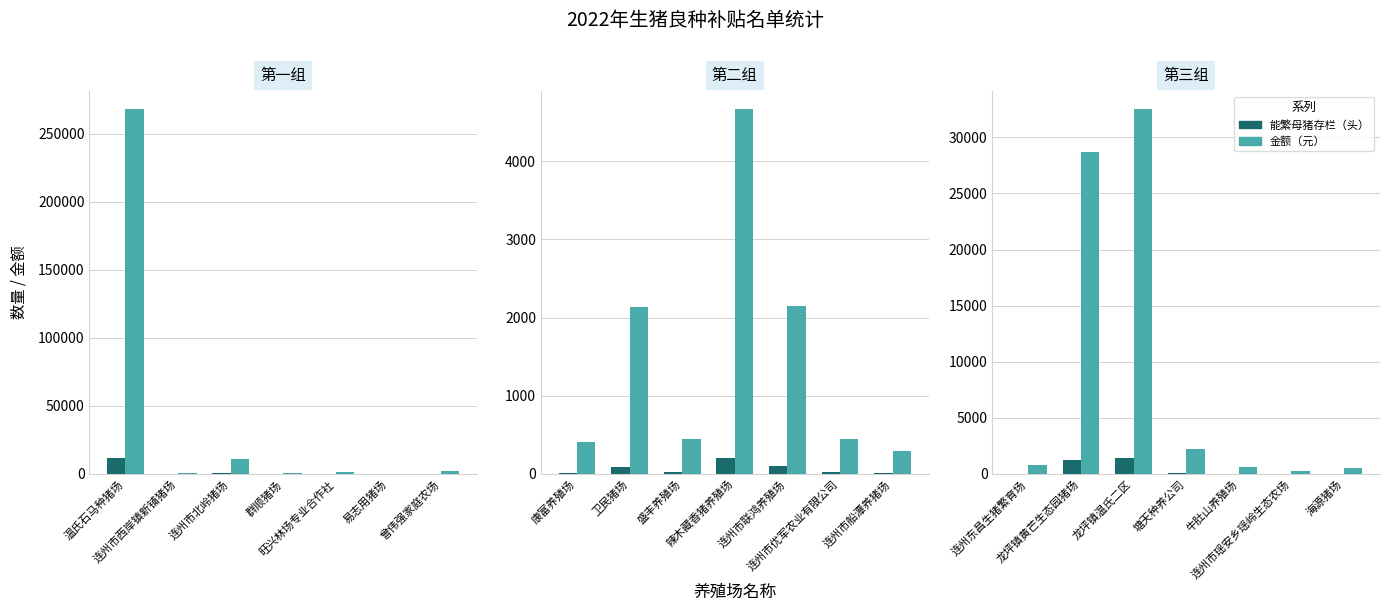

What is the difference between the 能繁母猪存栏（头） values at 牛肚山养殖场 and 塘天种养公司?

72.0